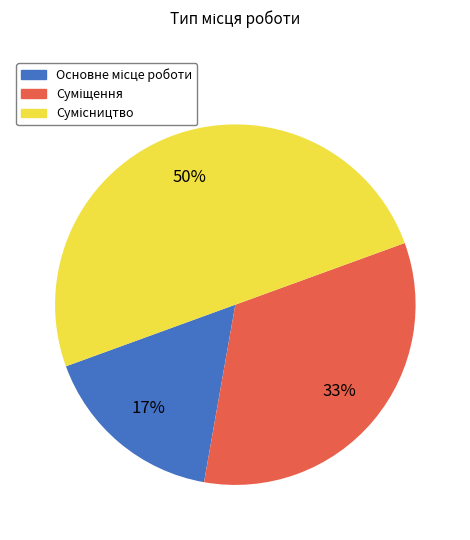

To the nearest percent, what is the average slice percentage?

33%